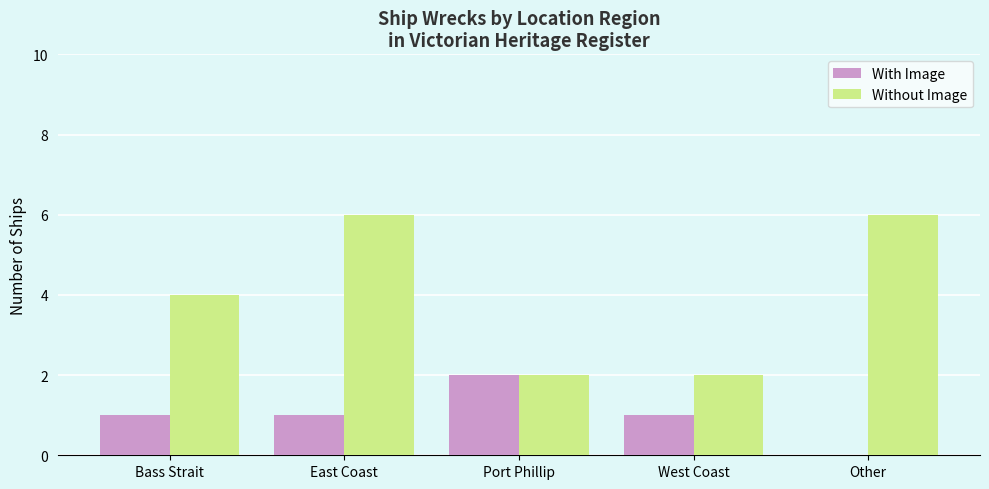

At which category is the sum across all series the highest?

East Coast